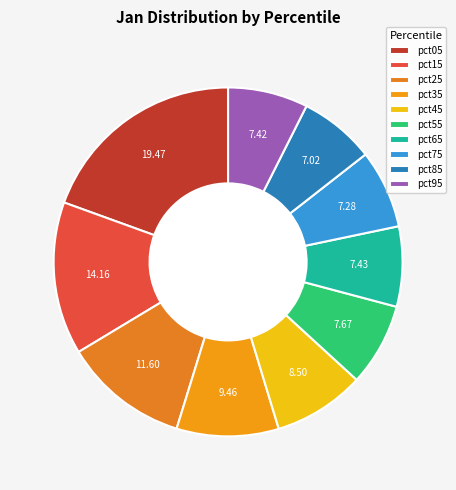

What is the ratio of the value at pct15 to the value at pct75?

1.9